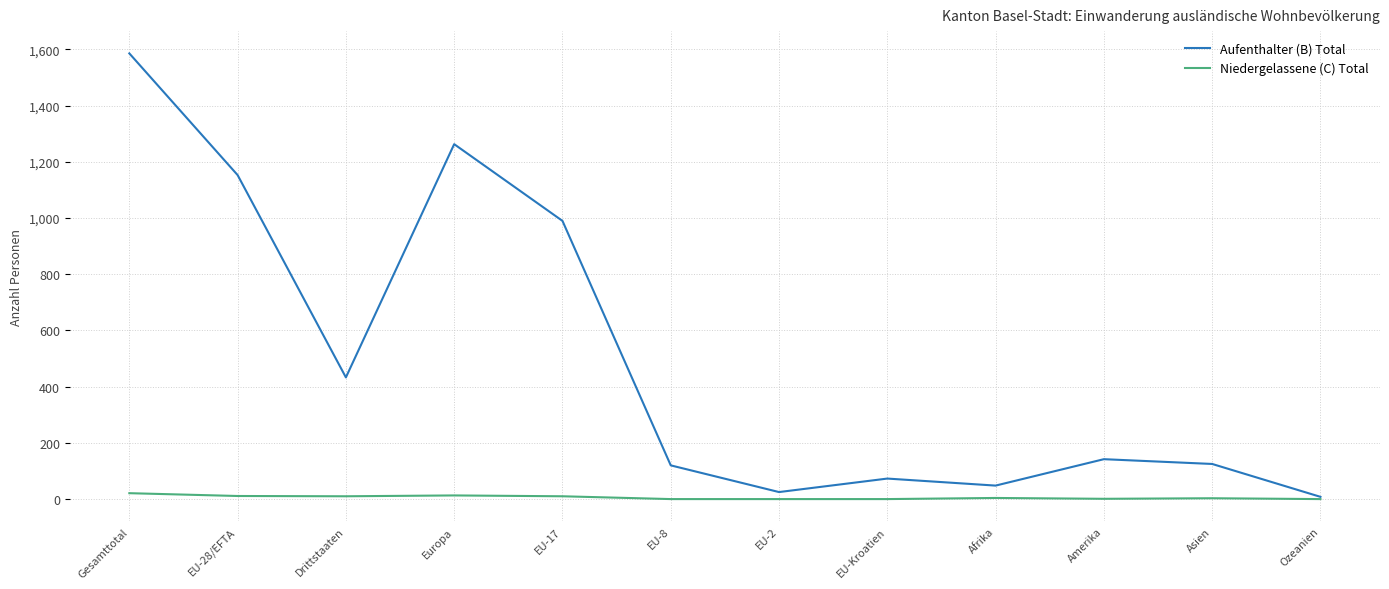

Where is Aufenthalter (B) Total nearest to the value 797?

EU-17